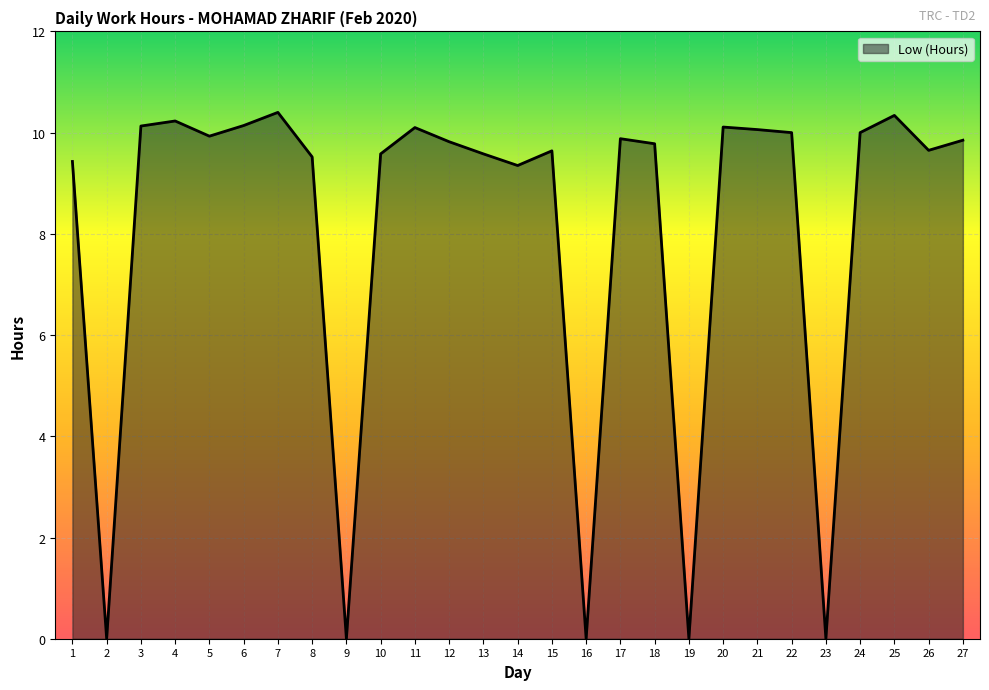

What is the difference between the maximum and minimum values?

10.4